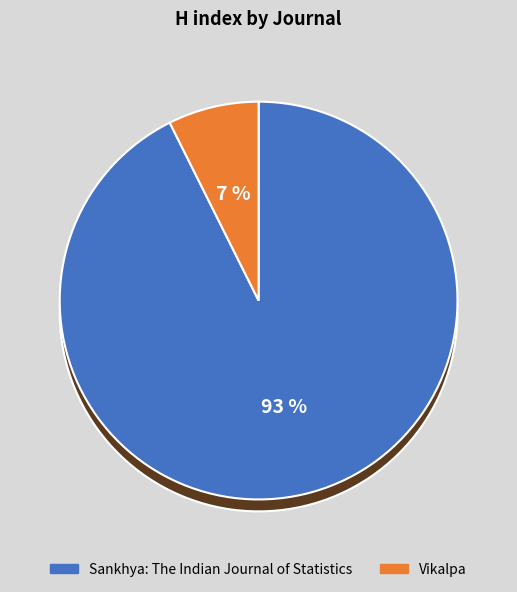

Rank the categories by value from lowest to highest.

Vikalpa, Sankhya: The Indian Journal of Statistics